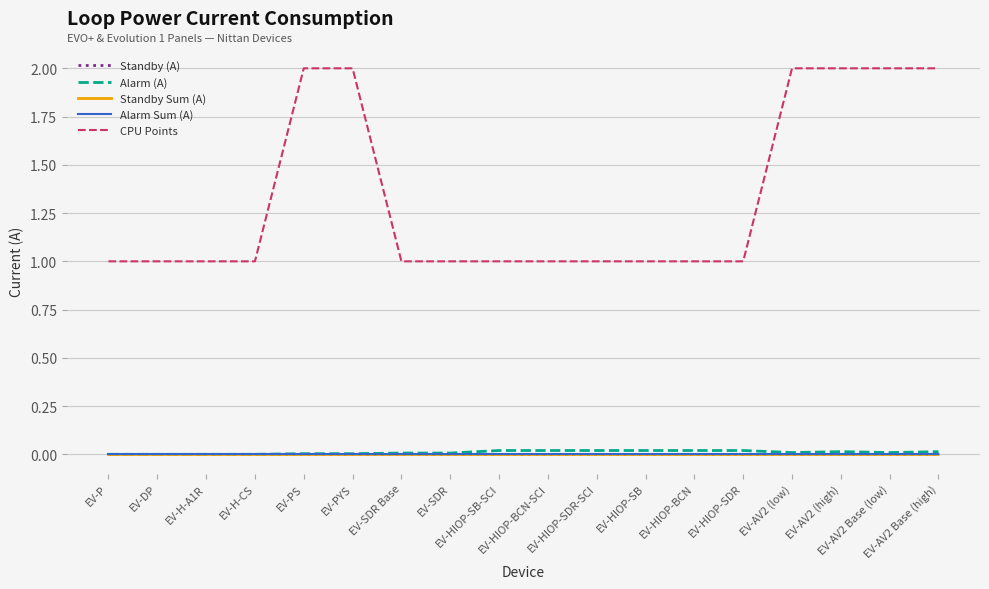

Does the chart display data point markers on the line(s)?

No